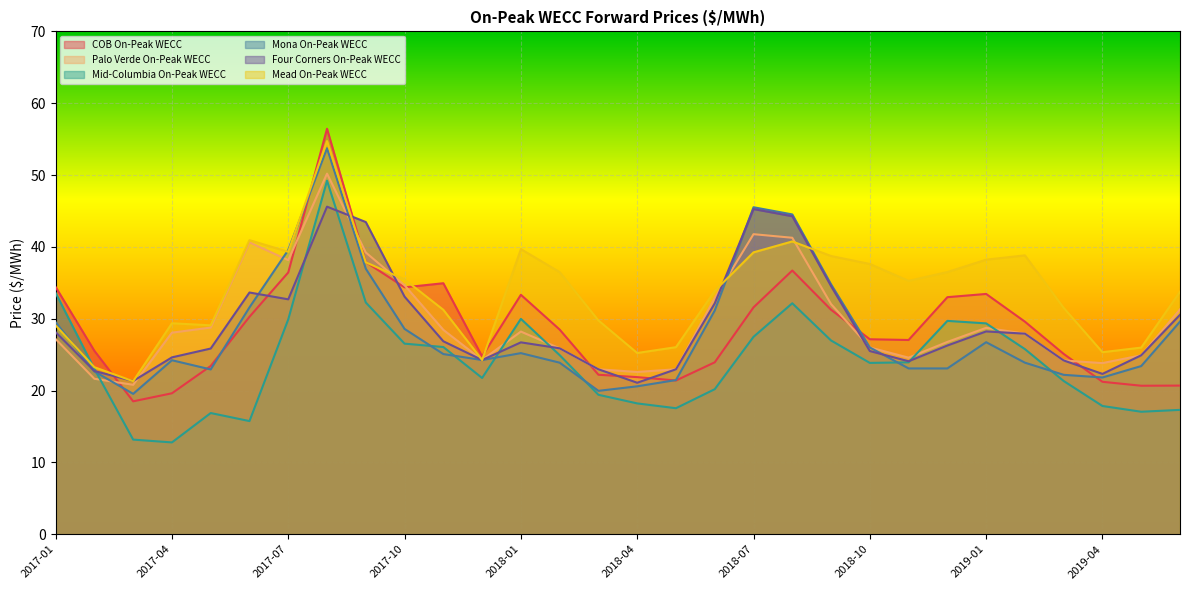

What is the sum of the Mona On-Peak WECC values at 2017-04 and 2018-12?

47.3